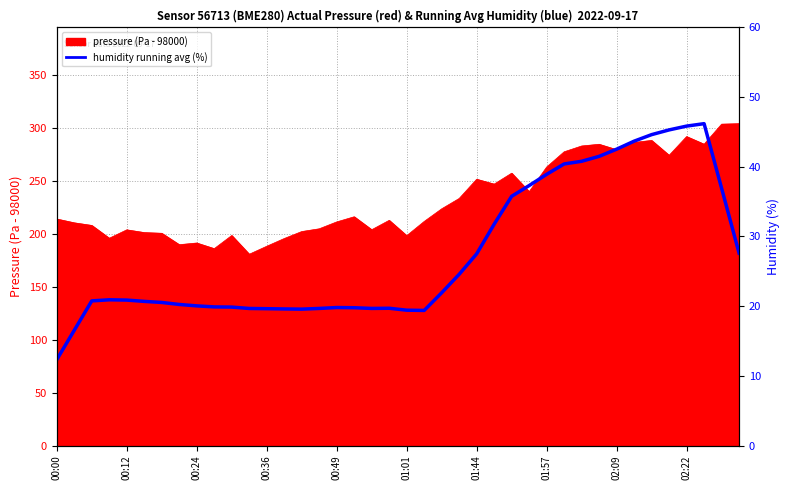

How many data points are above 20?

25